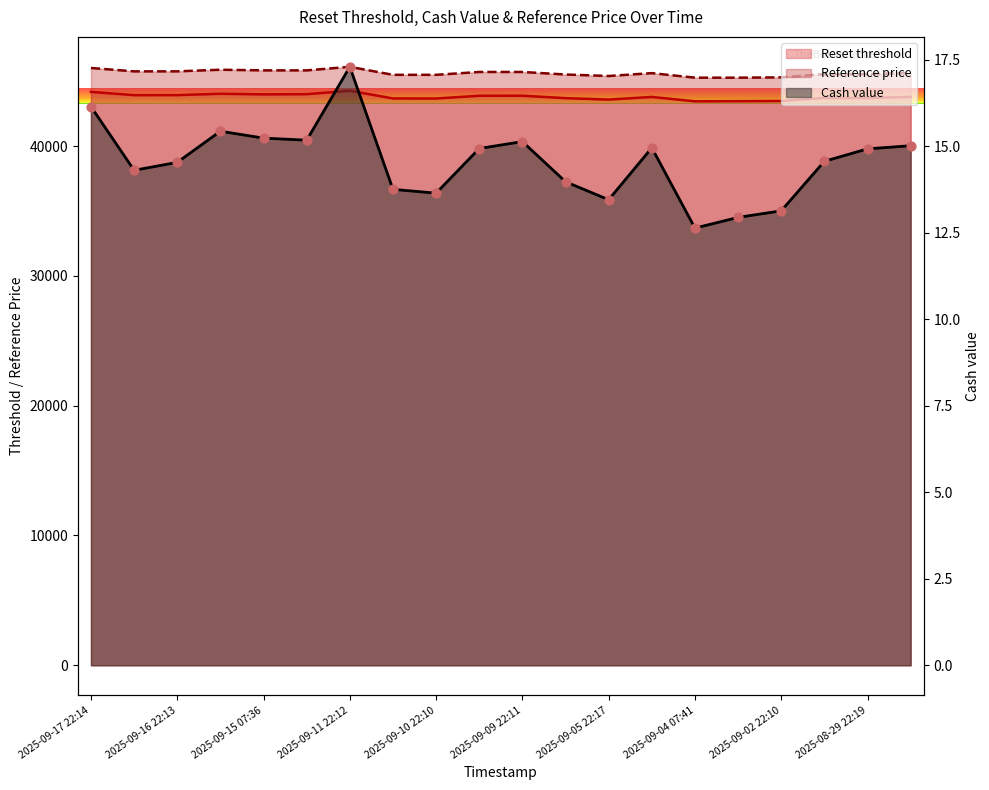

Which series contains the lowest Y value?

Cash value